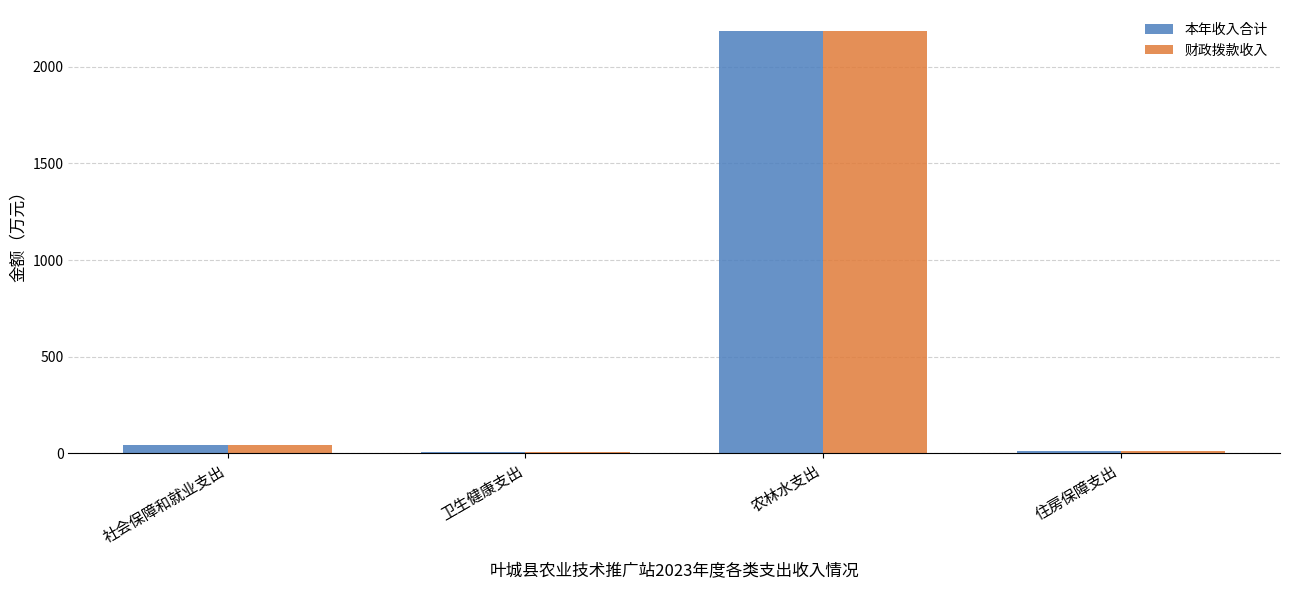

How many series are shown in this chart?

2